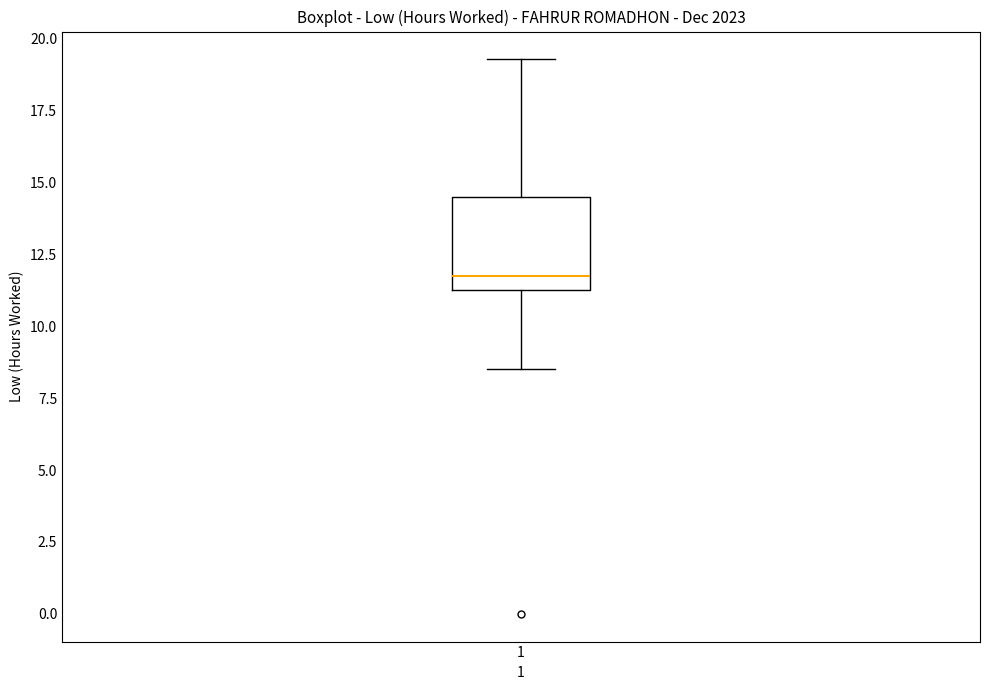

Where is the lower edge of the box at x = 1 on the y-axis? The values are not printed on the chart, so give them approximately, as read against the axis.

11.5